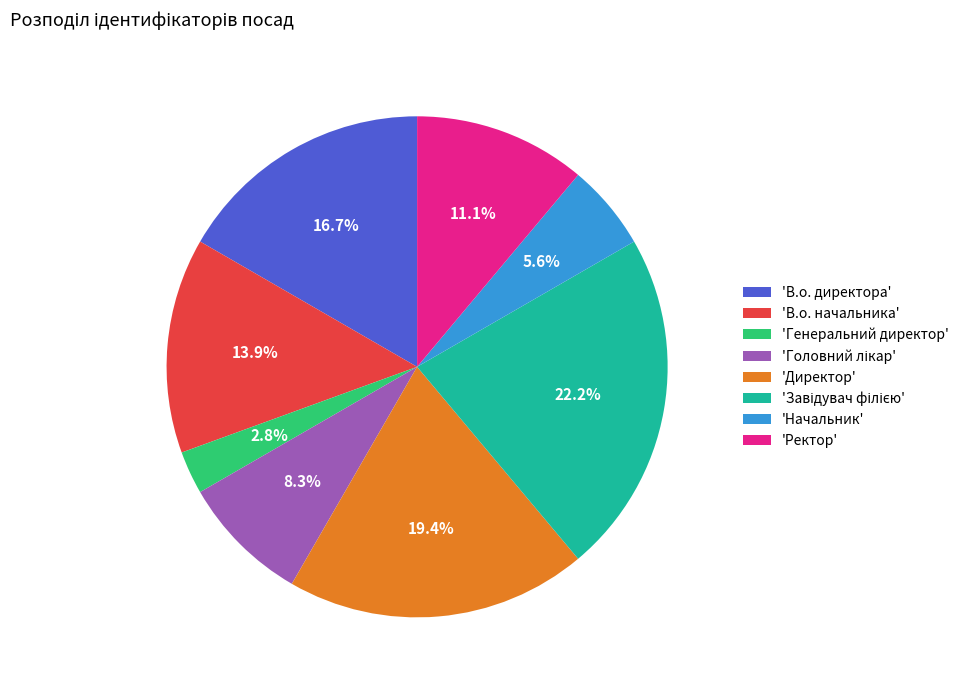

Does 'Начальник' represent more than half of the total?

No